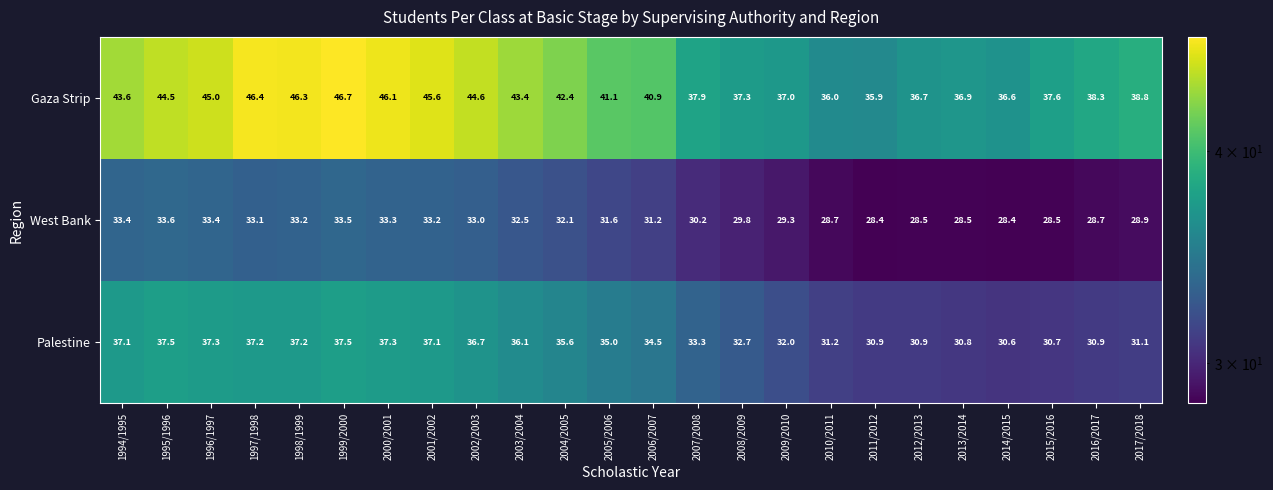

Where does the Palestine series first go above 35?

1994/1995